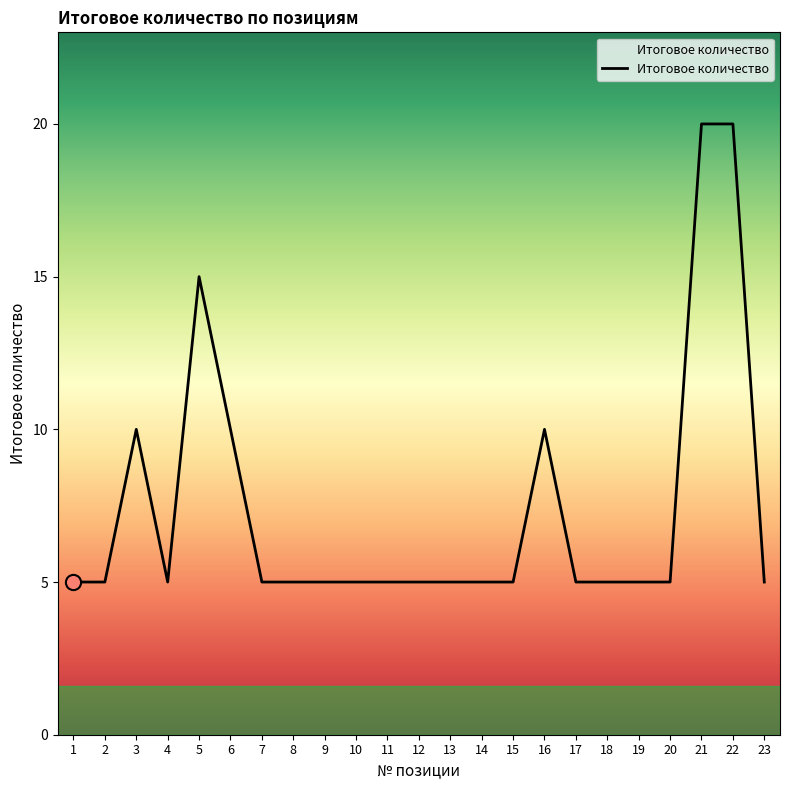

Between 22 and 2, which is larger?

22